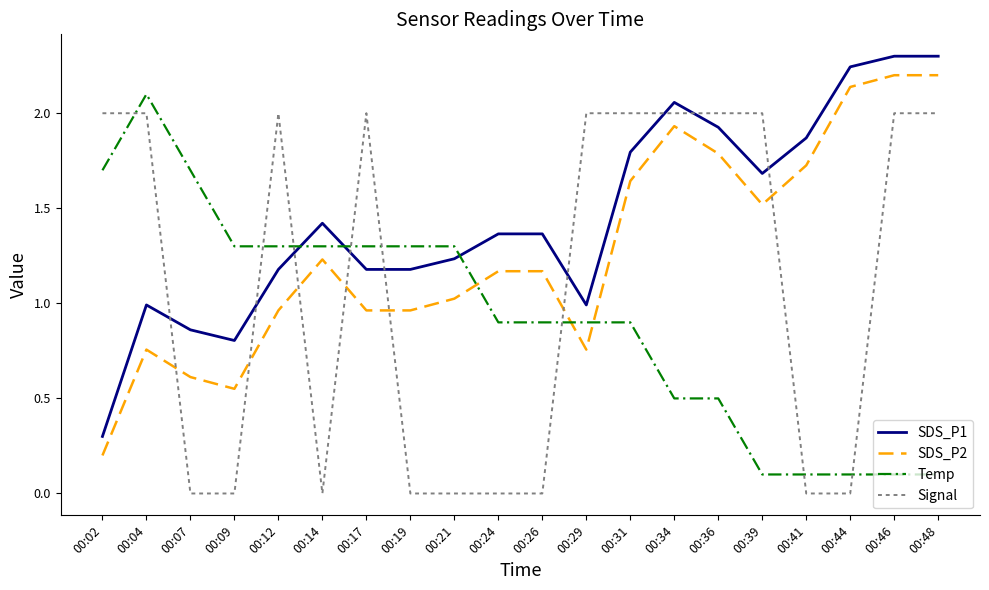

What is the difference between the Signal values at 00:12 and 00:41?

2.0